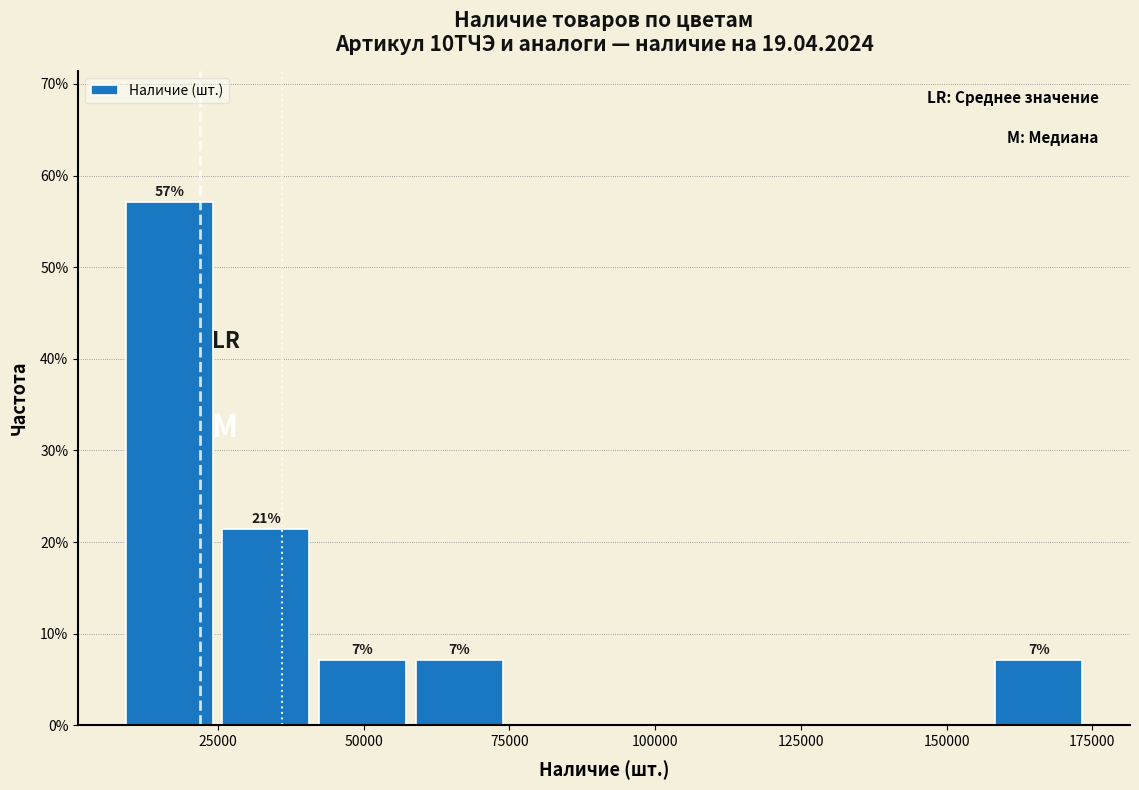

Read against the x-axis, roughly where is the centre of the tallest bar?

15000